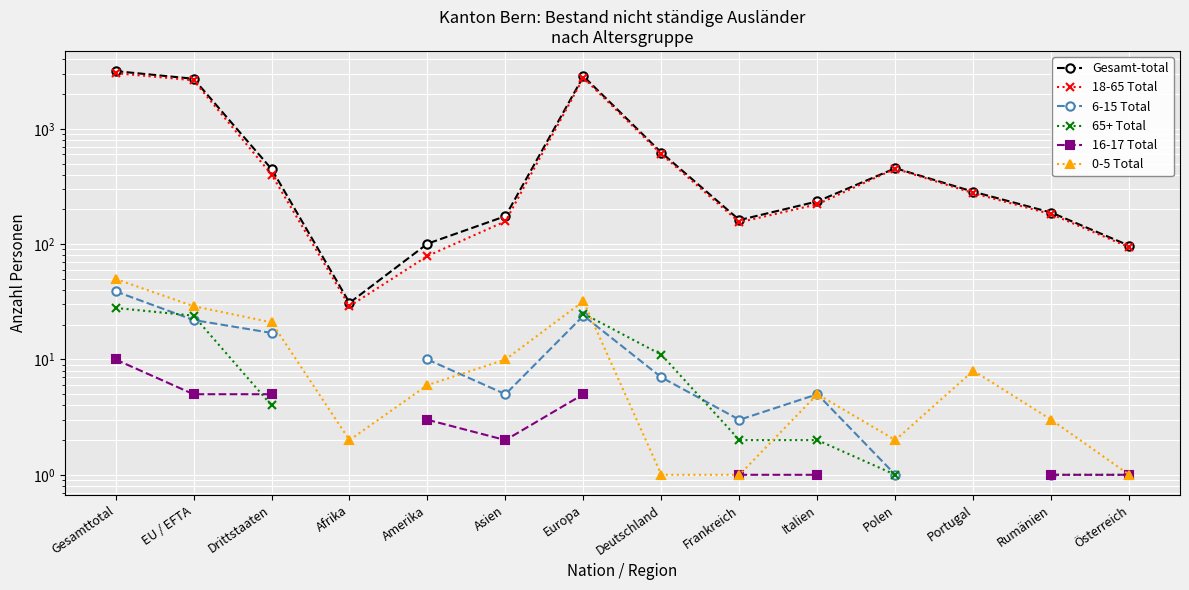

What is the label of the 1st point from the right?

Österreich